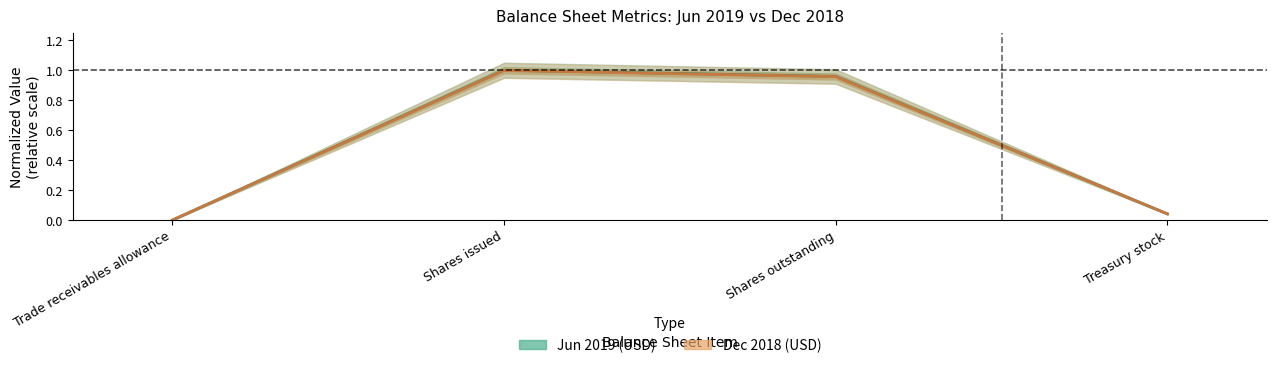

The value of Jun 2019 (USD) at Shares issued is 1.4. True or false?

False